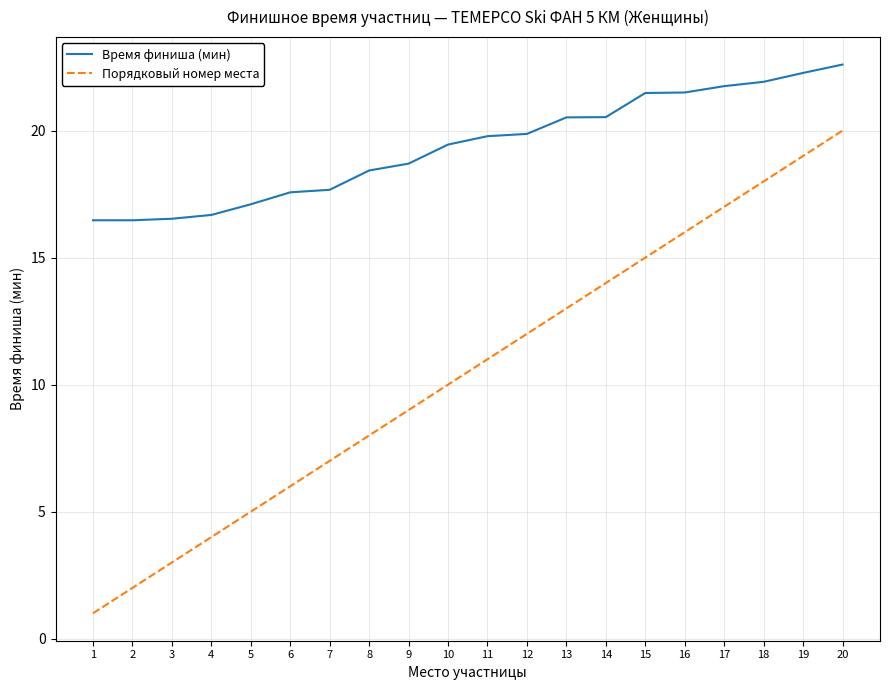

What is the difference between the maximum and minimum values in the Время финиша (мин) series?

6.1